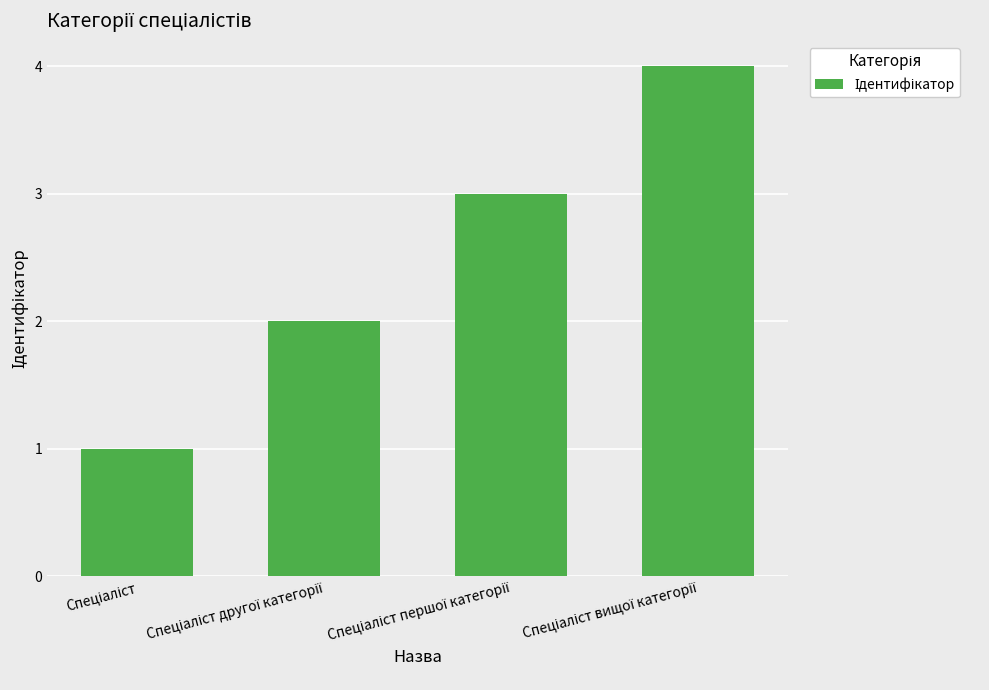

What is the sum of all values?

10